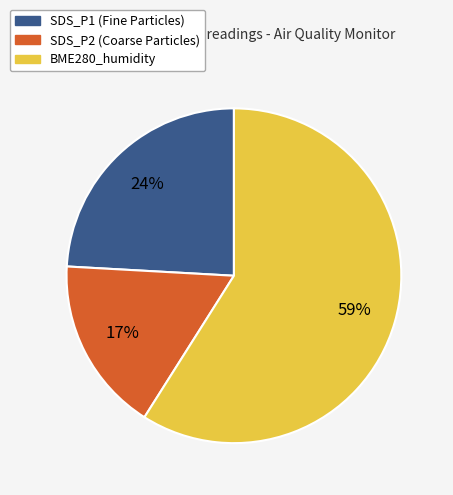

What is the smallest slice in the pie chart?

SDS_P2